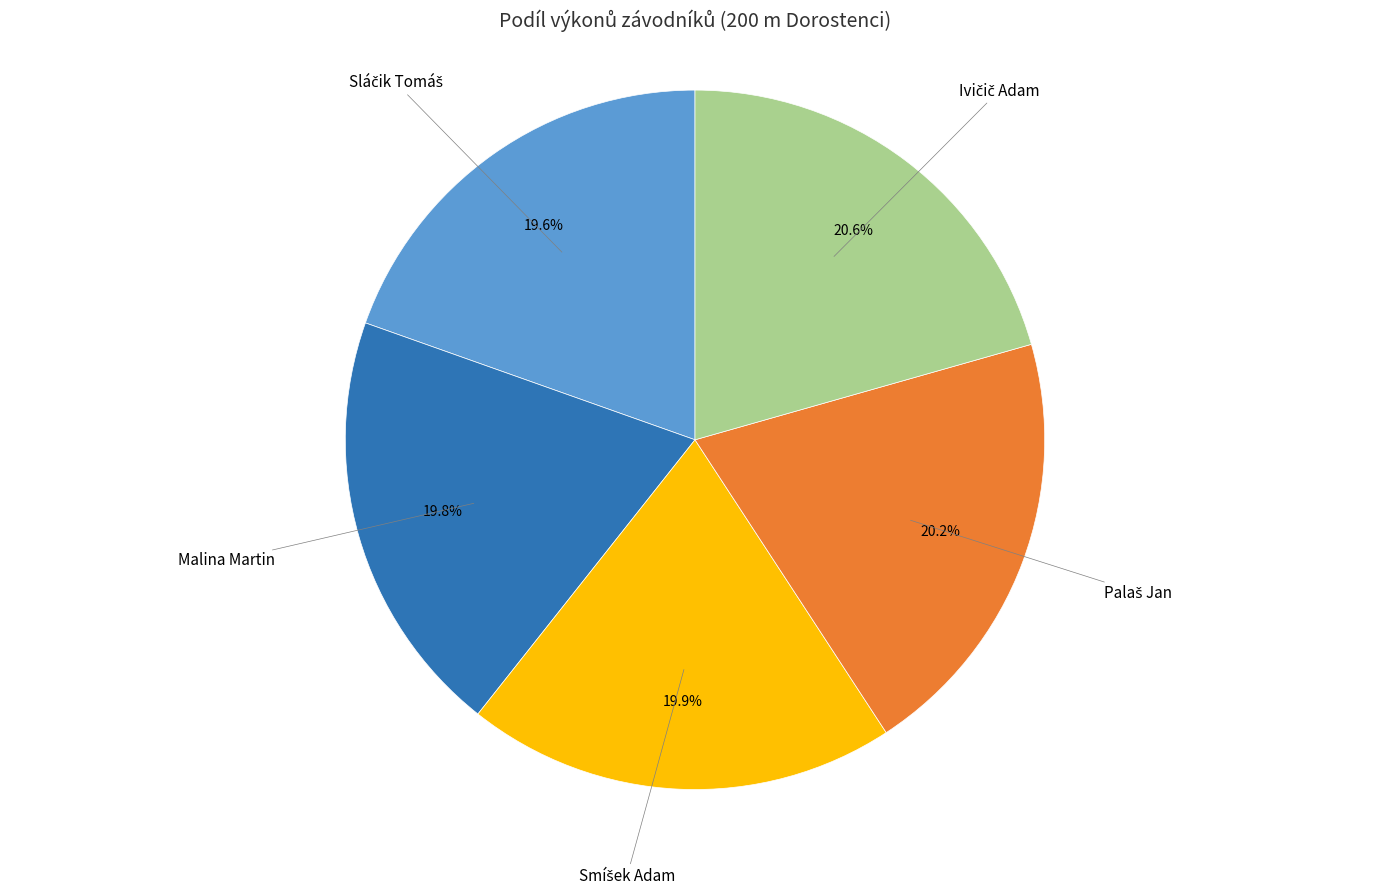

Is there a majority slice in this chart?

No